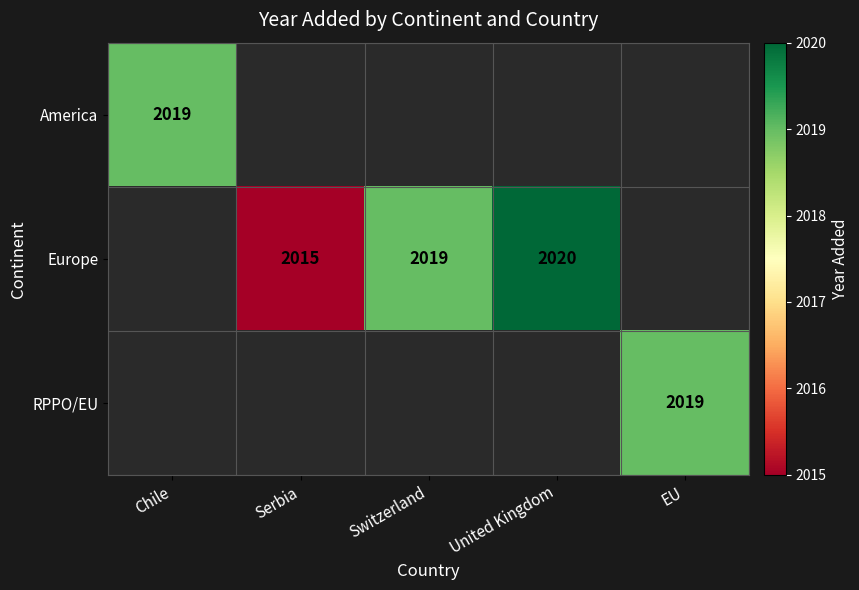

The value of RPPO/EU at EU is 3314. True or false?

False